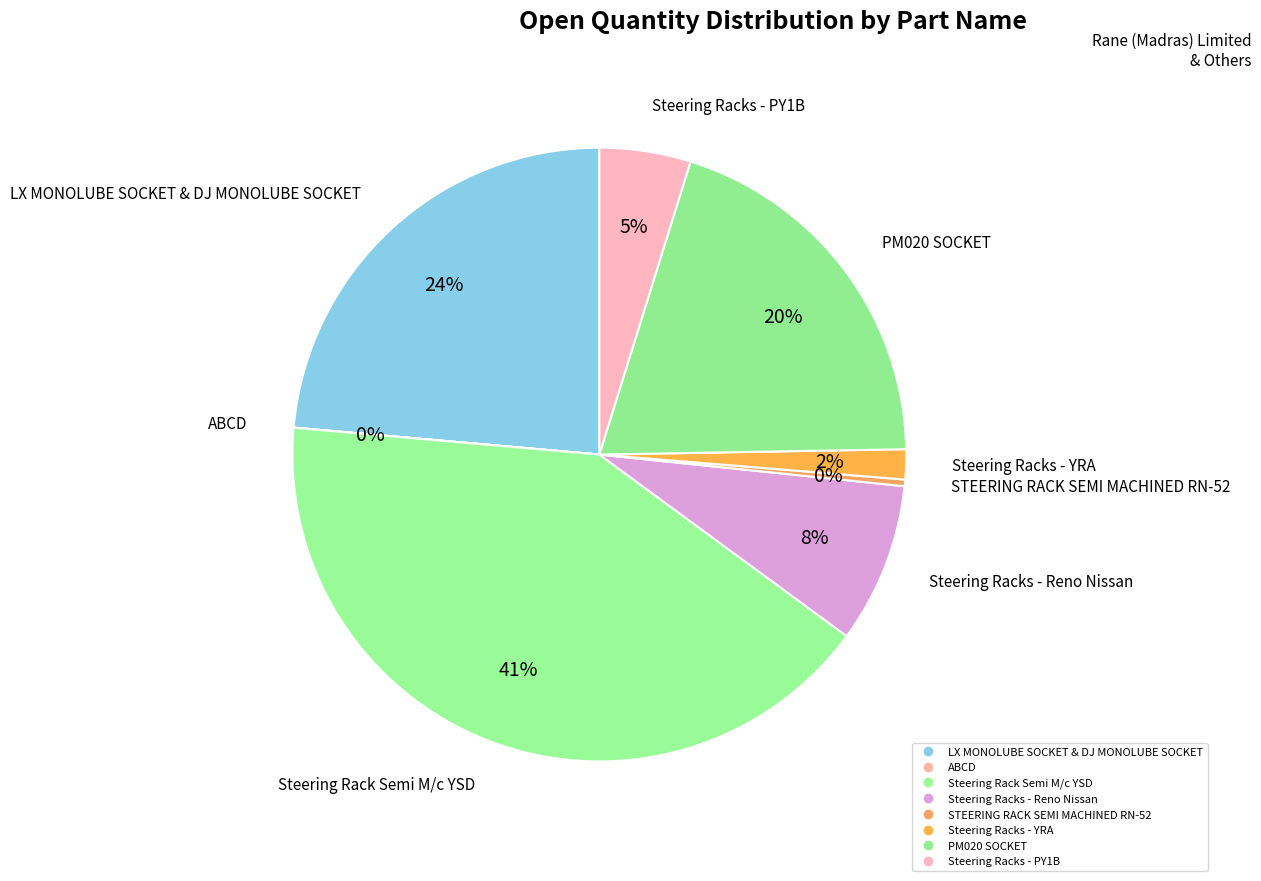

How much of the chart is everything except PM020 SOCKET?

80.1%